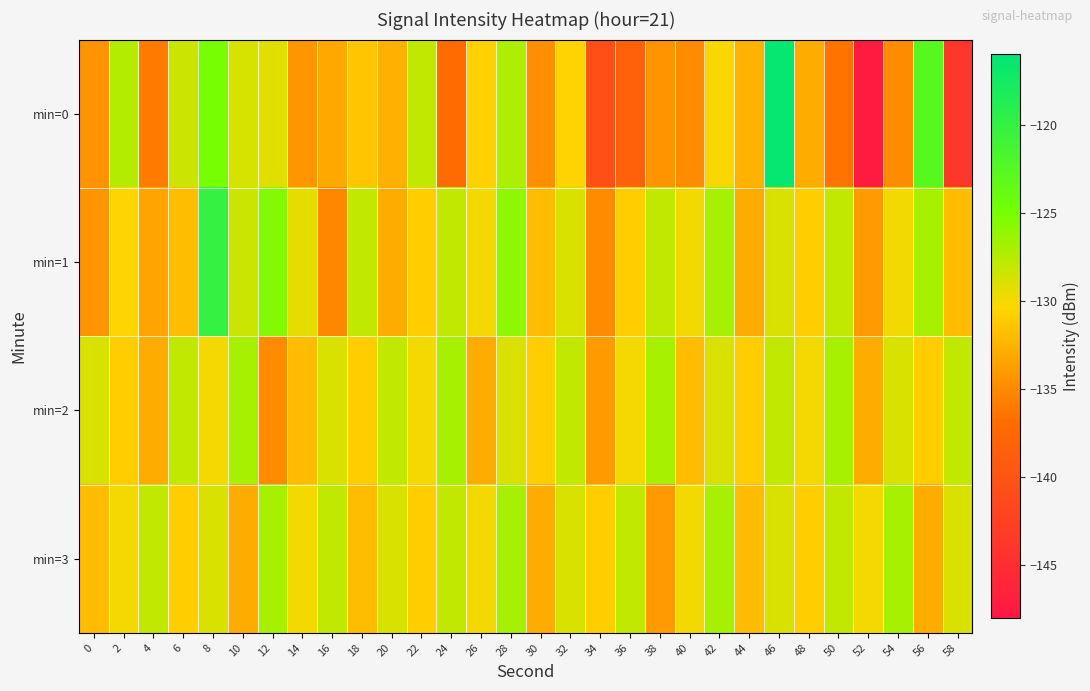

Which series has the largest range (max minus min)?

min=0